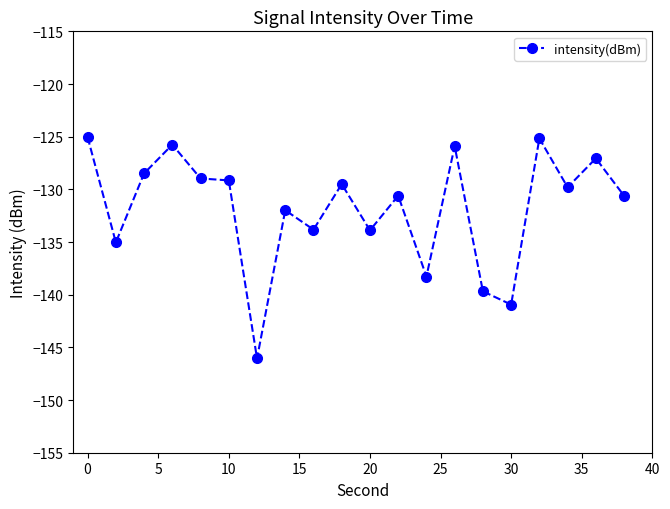

What is the value of the 3rd point from the left?

-128.5